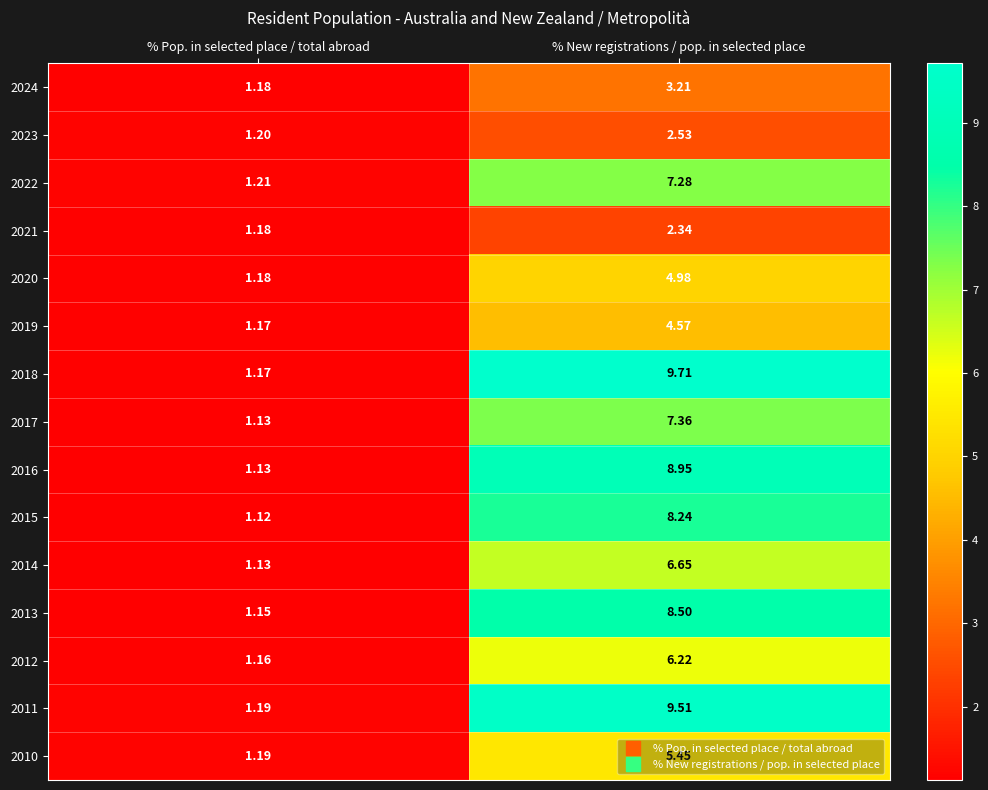

List the labels in order of 2024 value, smallest first.

% Pop. in selected place / total abroad, % New registrations / pop. in selected place